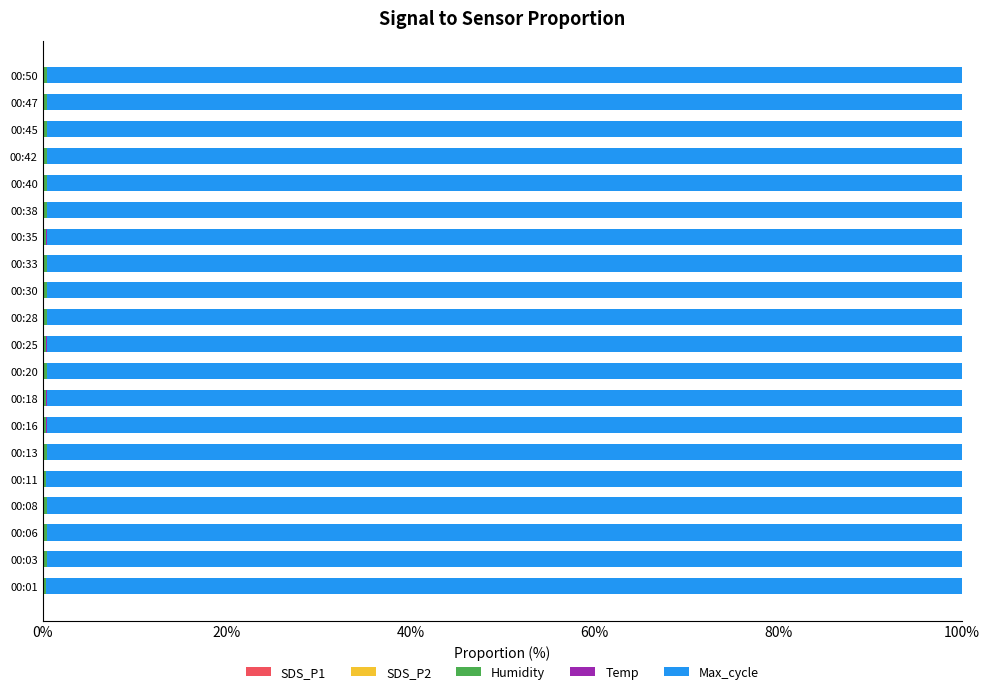

How many data points does each series have?

20